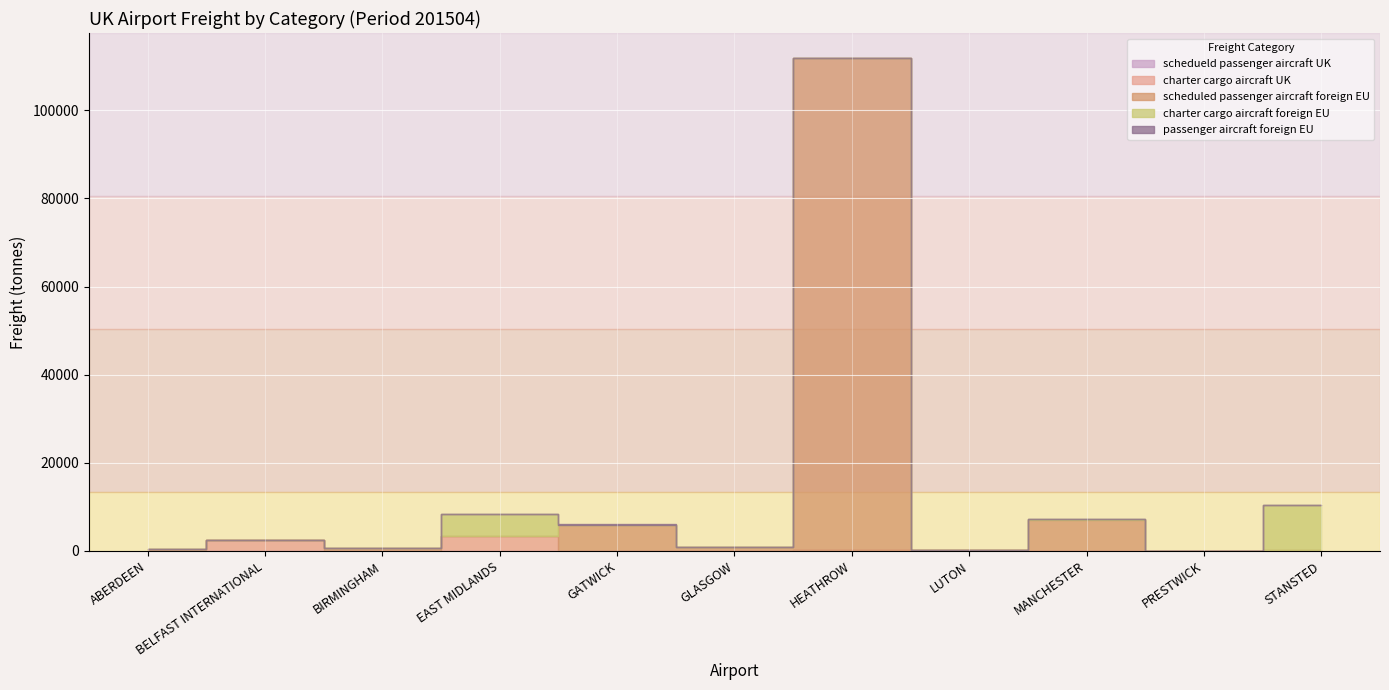

Which series has the largest total across all categories?

freight_scheduled_passenger_aircraft_foreign_EU